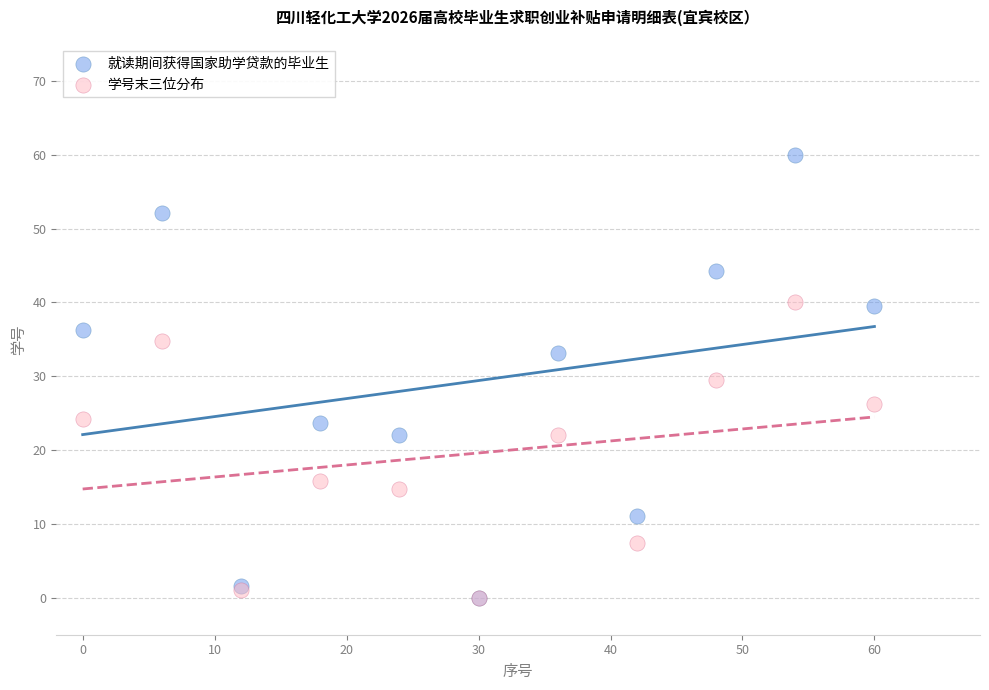

What are all the series names shown in the legend?

就读期间获得国家助学贷款的毕业生, 学号末三位分布